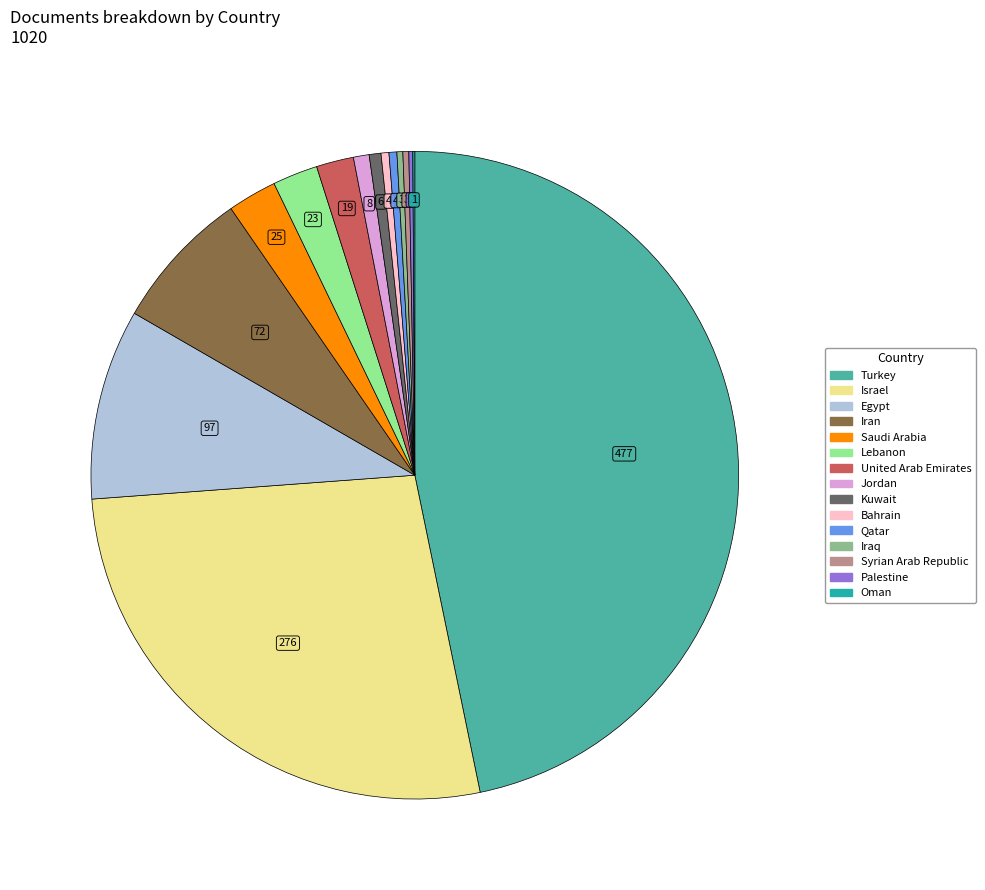

The Israel slice represents 27% of the pie. True or false?

True